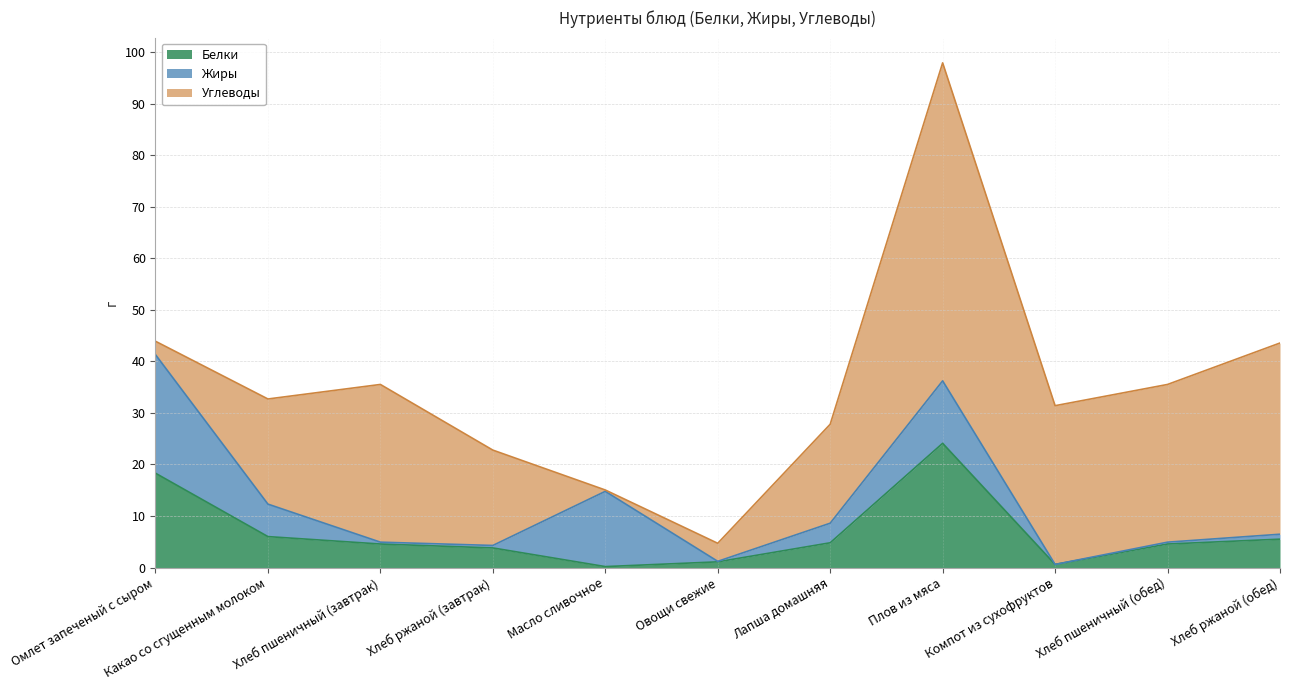

What is the label of the 3rd point from the left?

Хлеб пшеничный (завтрак)